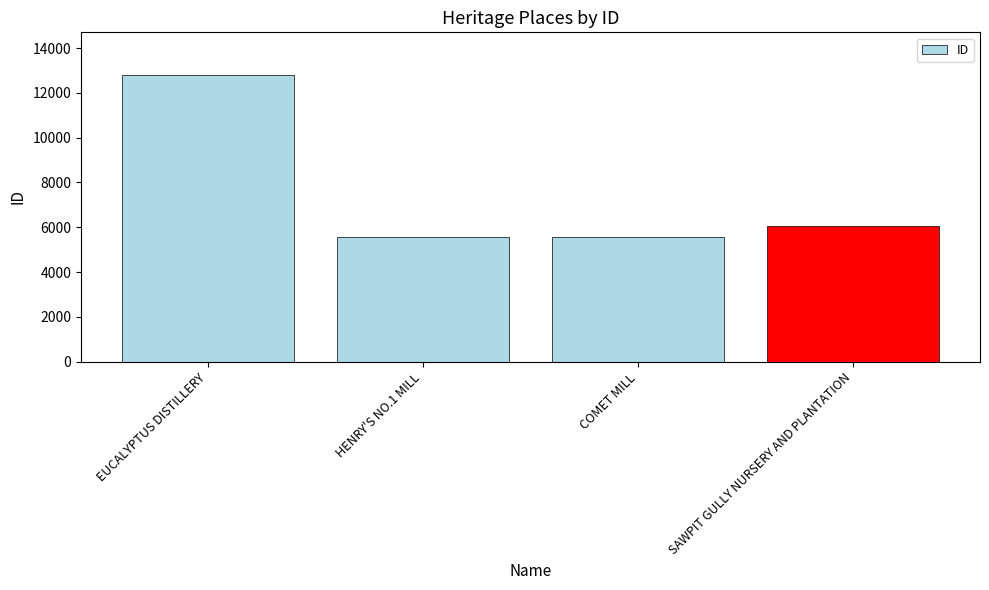

At which label is the value closest to 9177?

SAWPIT GULLY NURSERY AND PLANTATION